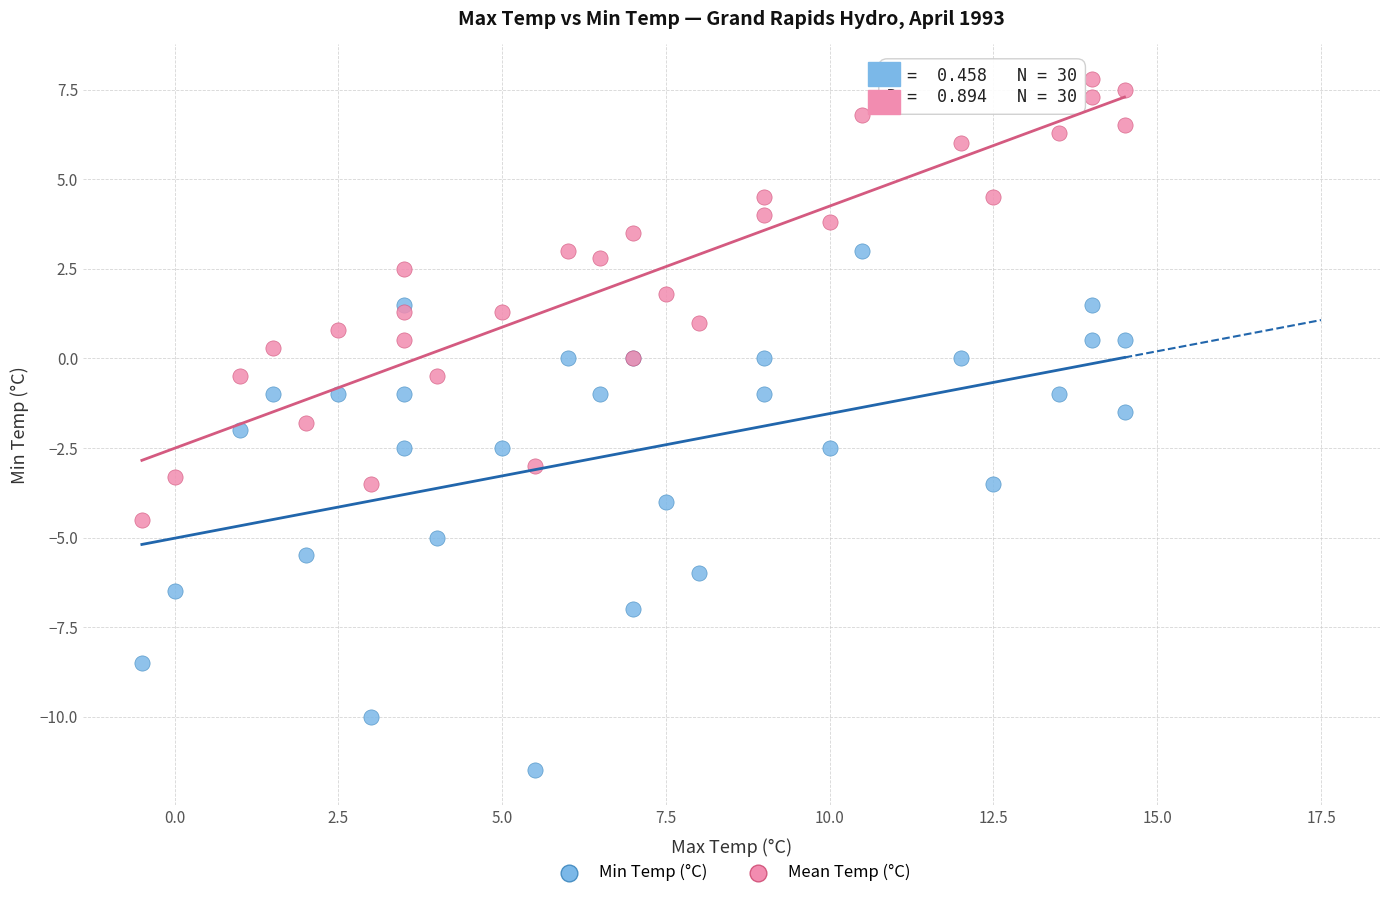

What are all the series names shown in the legend?

Min Temp (°C), Mean Temp (°C)